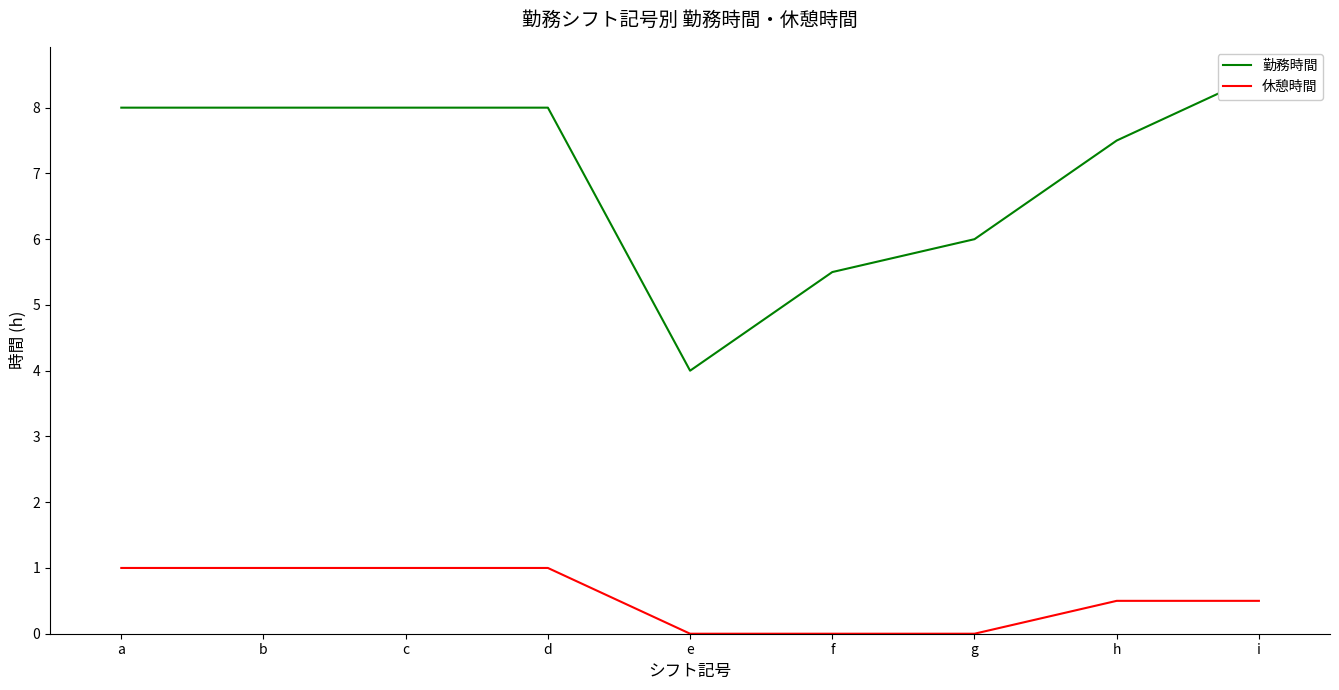

True or false: 勤務時間 and 休憩時間 cross at least once.

False